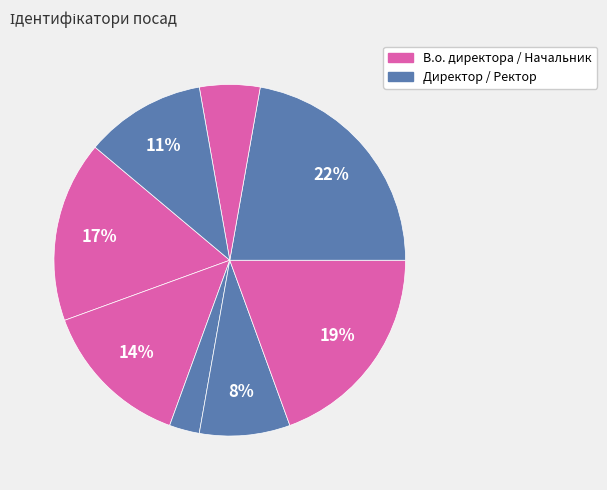

To the nearest percent, what is the average slice percentage?

12%